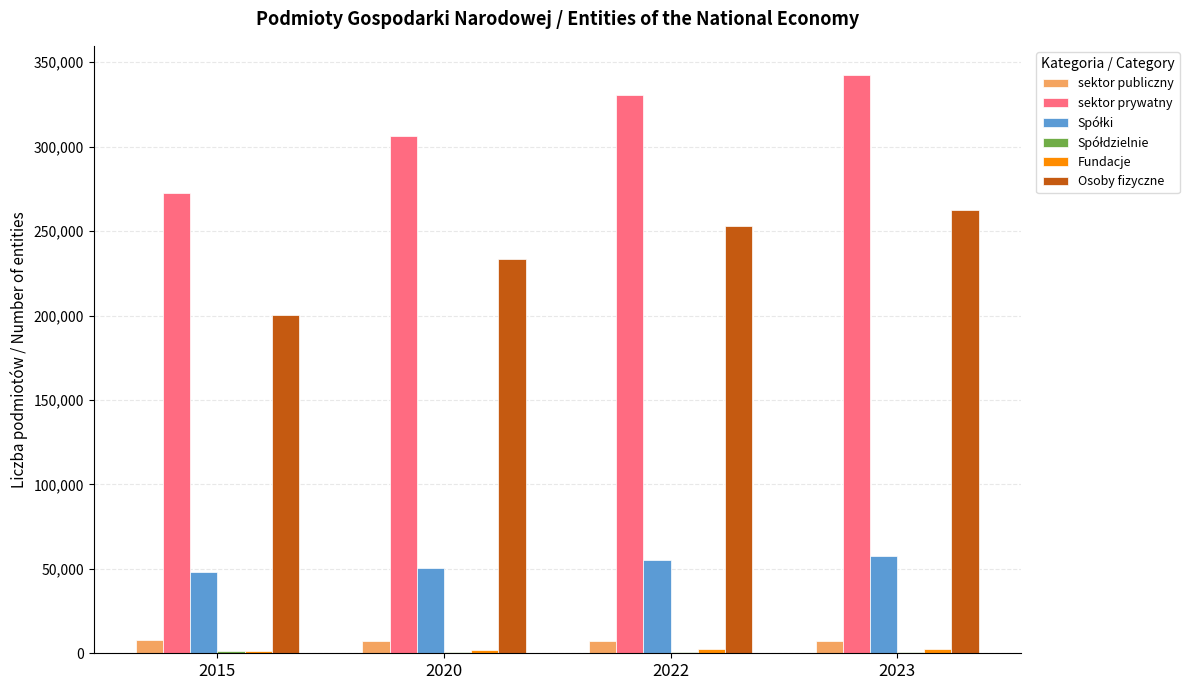

Which series changed the most between 2015 and 2023?

sektor prywatny